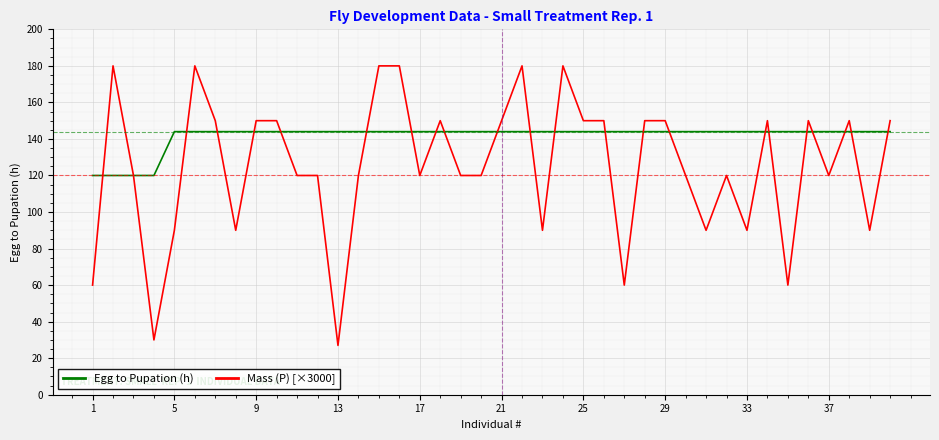

What is the average value of the Egg to Pupation (h) series?

141.6